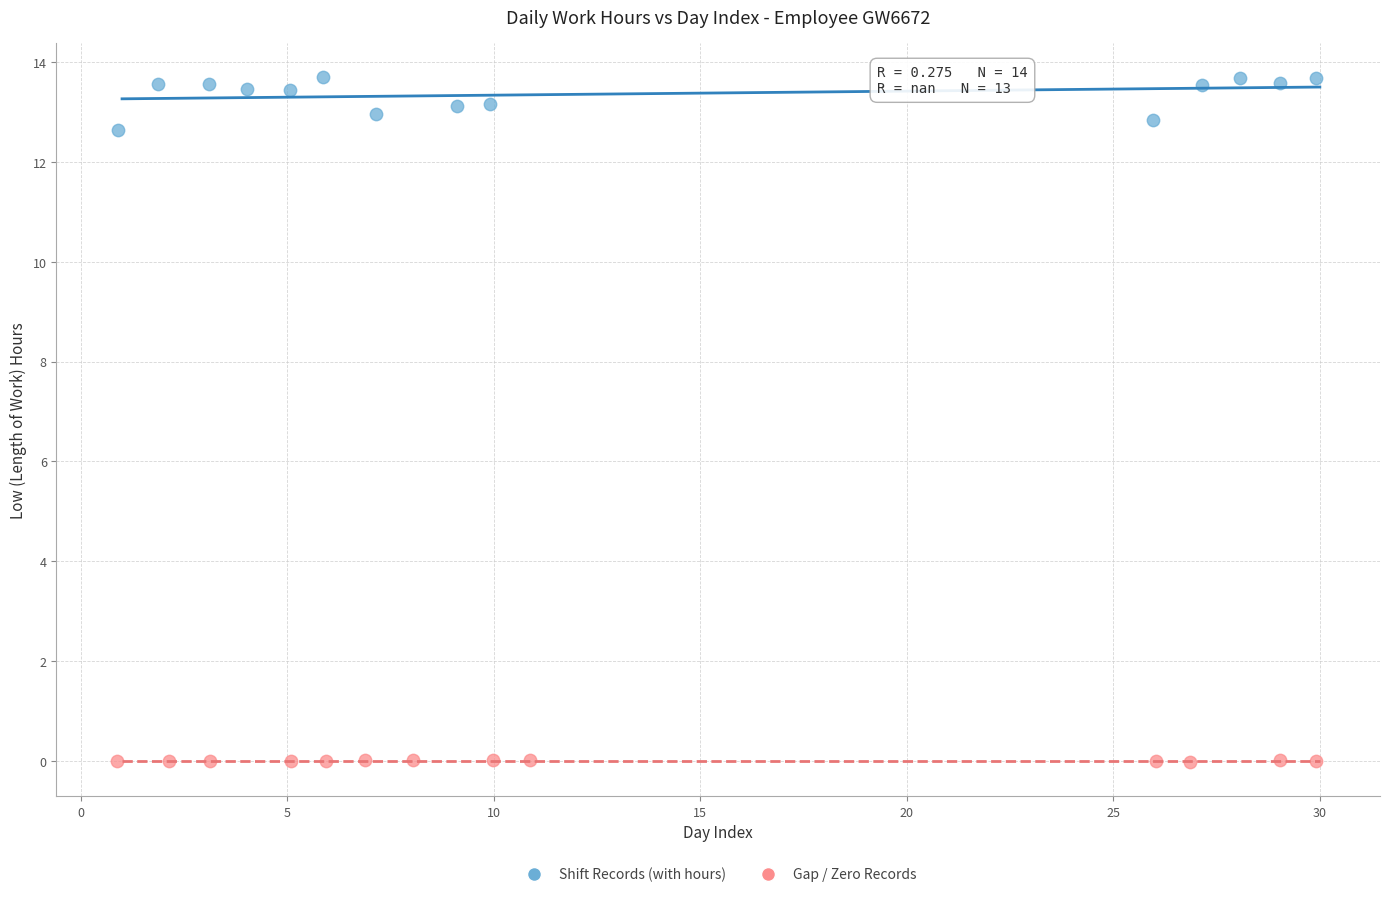

Which series reaches the minimum Y coordinate?

Gap / Zero Records